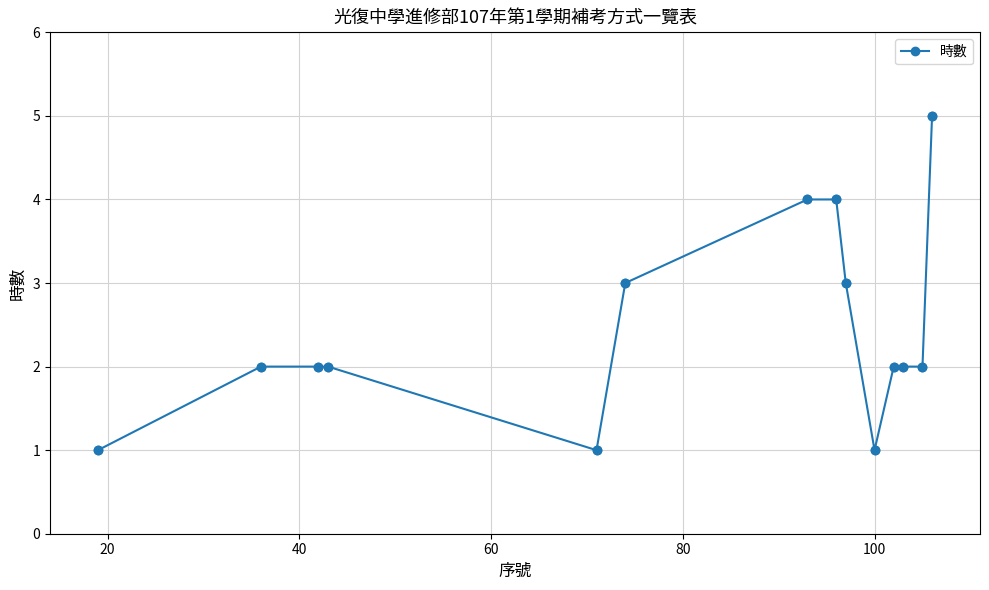

What is the greatest value displayed?

5